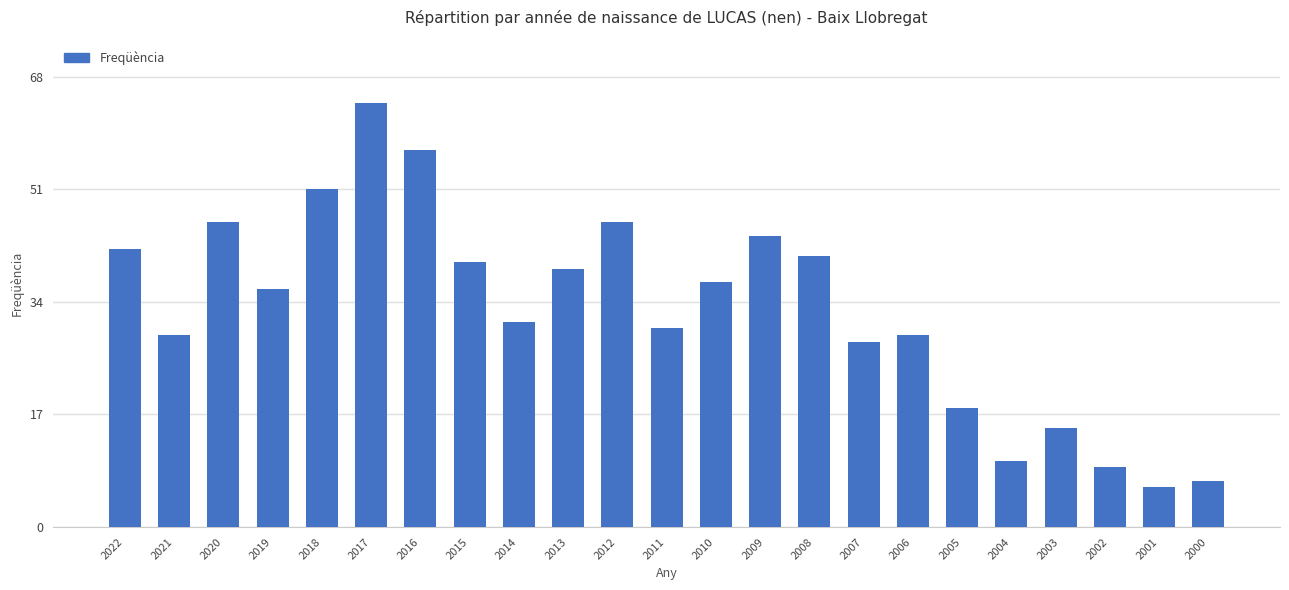

Where does the data first go above 36?

2022